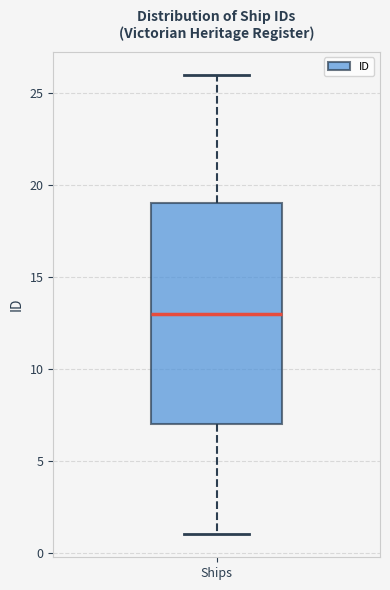

Where does the upper whisker of the box for Ships end on the y-axis? The values are not printed on the chart, so give them approximately, as read against the axis.

26